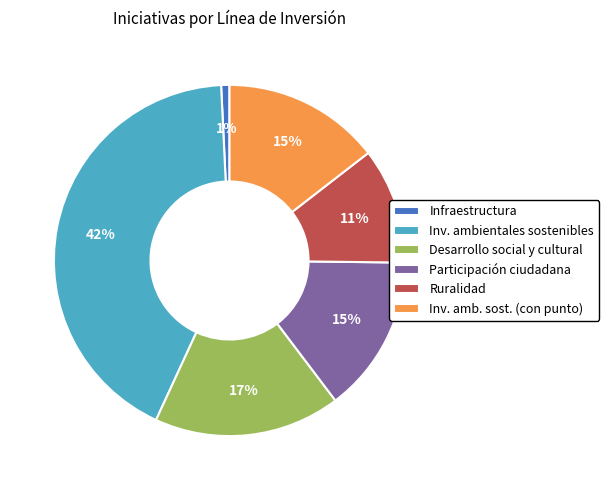

Count the number of slices in the pie.

6